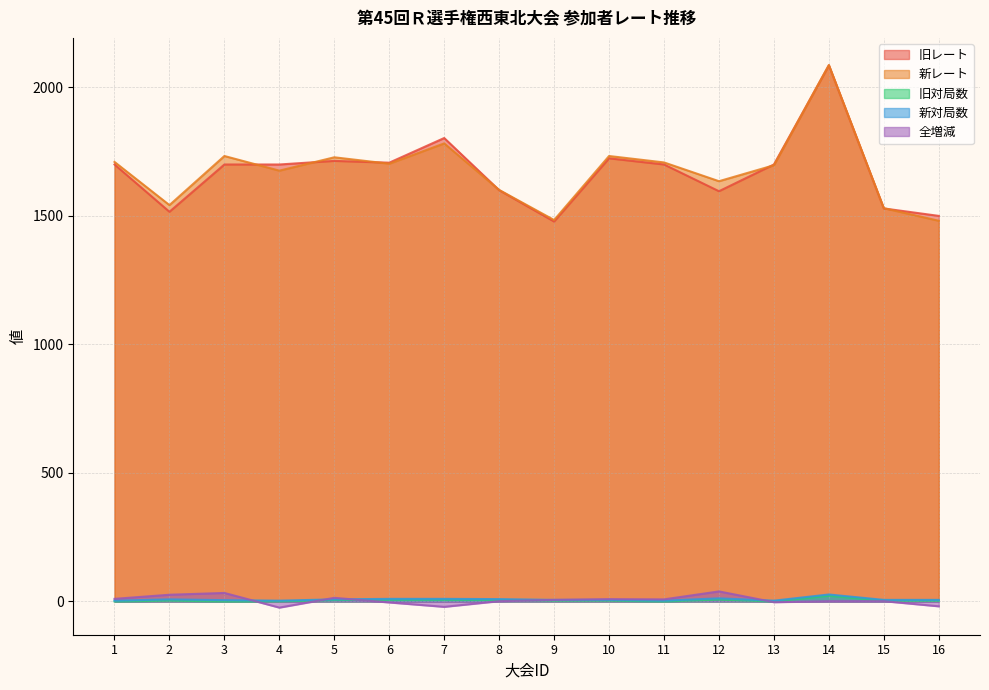

Rank the series at 8 from lowest to highest value.

全増減, 旧対局数, 新対局数, 旧レート, 新レート